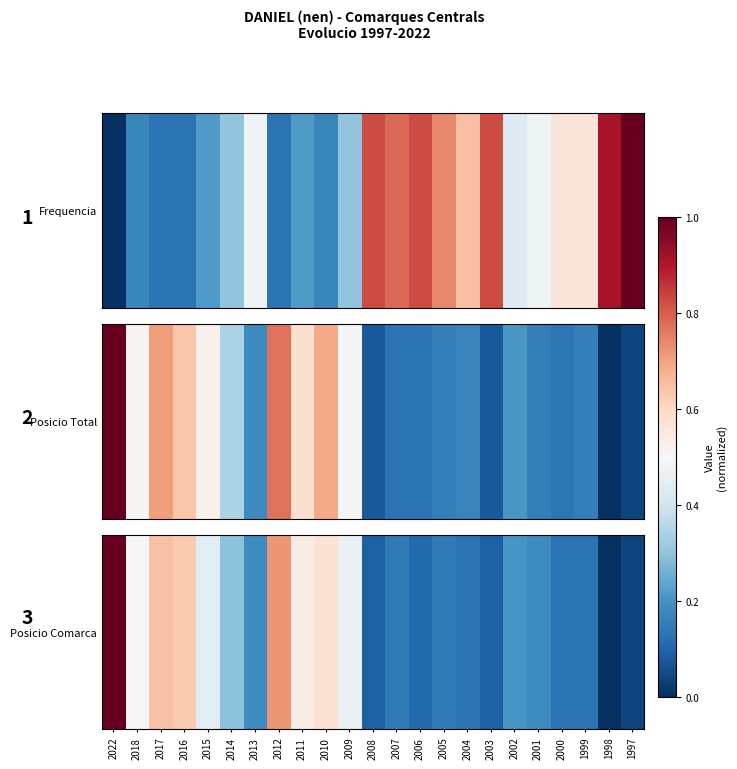

Rank the categories by value from highest to lowest.

2022, 2012, 2017, 2016, 2010, 2011, 2018, 2009, 2015, 2014, 2002, 2013, 2001, 2007, 2005, 2004, 2000, 1999, 2006, 2008, 2003, 1997, 1998